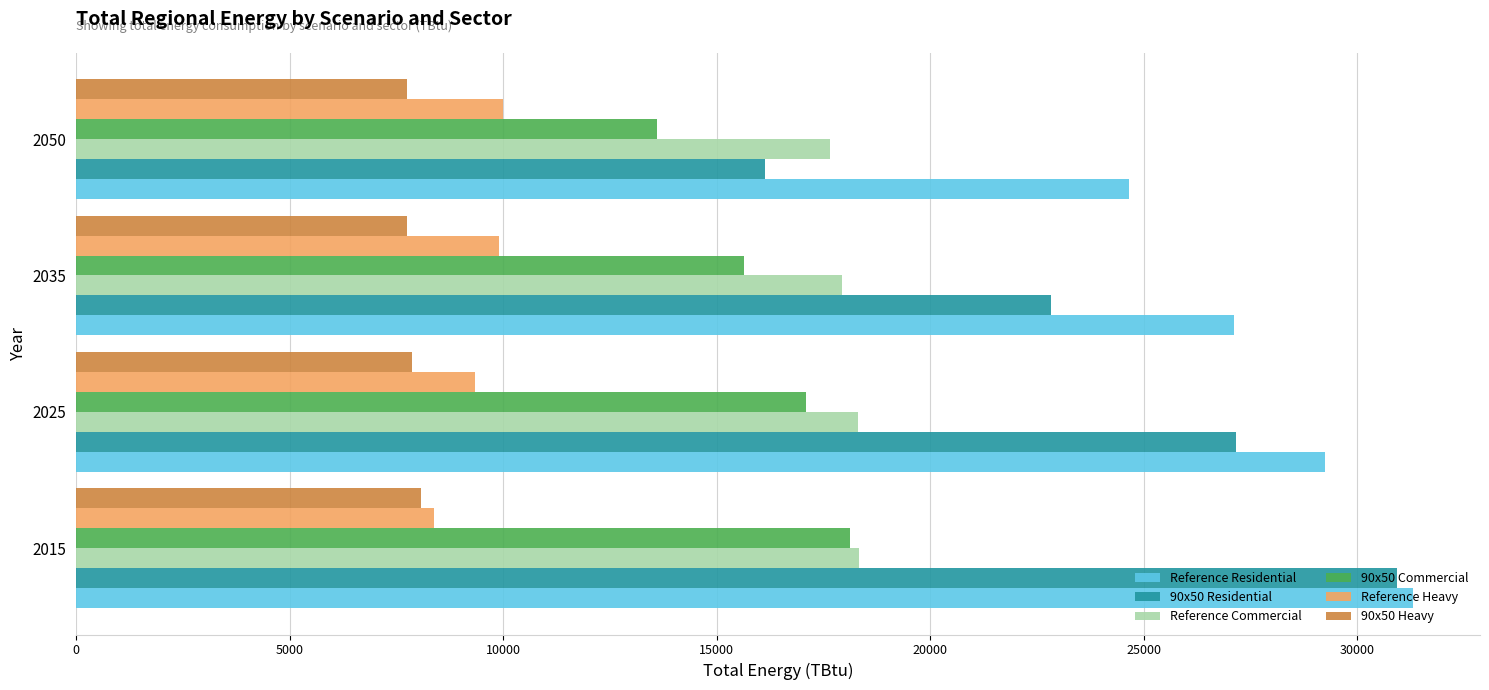

Which series changed the most between 2025 and 2035?

90x50 Residential